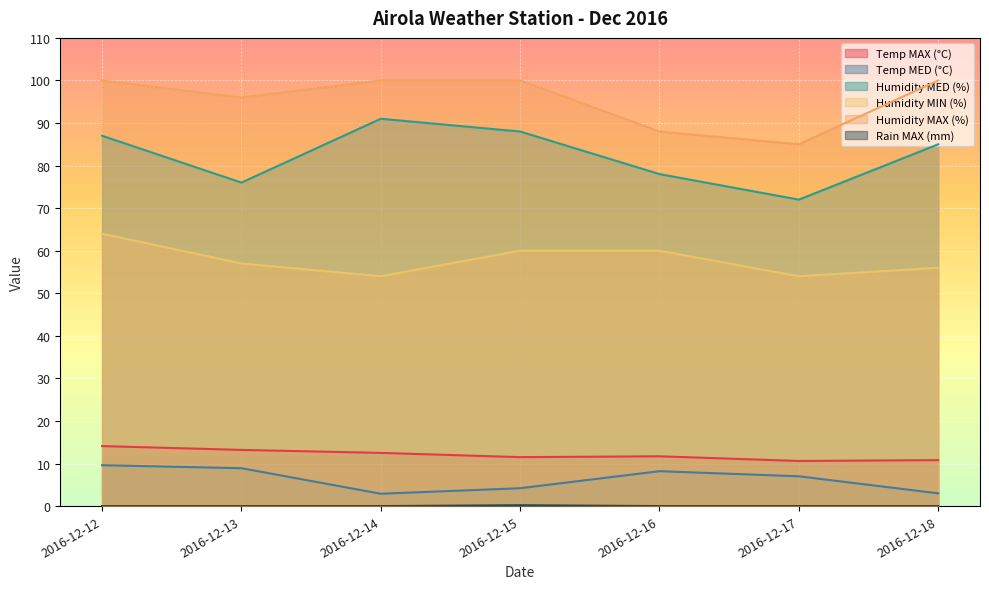

Which category has the lowest value across all series?

2016-12-12